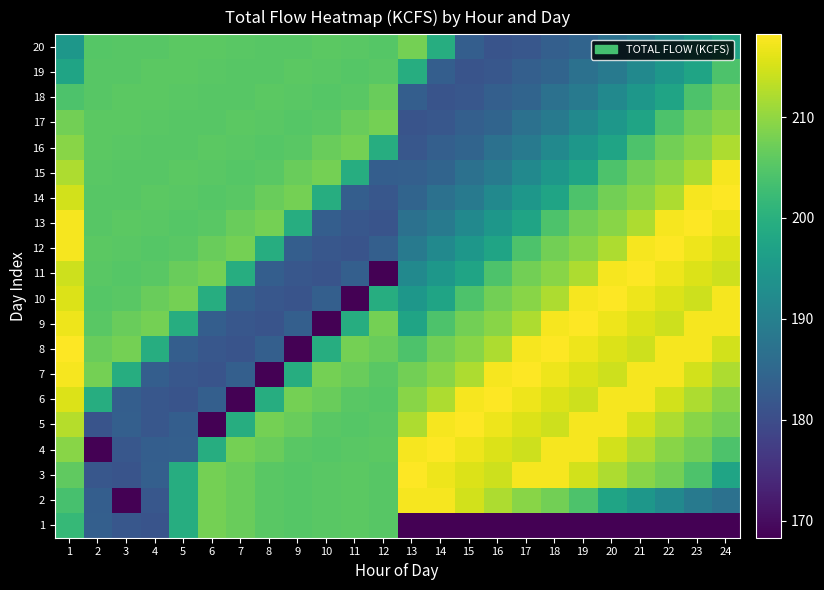

Reading left to right, transcribe all the data shown in this chart.

1: 1=201.8	2=183.4	3=181.9	4=181.2	5=199.4	6=207.7	7=206.7	8=205.4	9=205.0	10=205.4	11=205.6	12=205.2	13=0.0	14=0.0	15=0.0	16=0.0	17=0.0	18=0.0	19=0.0	20=1.2	21=0.0	22=0.0	23=0.0	24=0.0
2: 1=203.6	2=183.2	3=168.3	4=181.9	5=199.4	6=207.7	7=206.7	8=205.4	9=205.0	10=205.4	11=205.6	12=205.2	13=217.5	14=217.5	15=214.8	16=212.0	17=209.4	18=207.5	19=204.2	20=197.5	21=194.7	22=192.0	23=188.9	24=186.9
3: 1=206.0	2=181.9	3=181.2	4=183.4	5=199.4	6=207.7	7=206.7	8=205.4	9=205.0	10=205.4	11=205.6	12=205.2	13=218.2	14=217.0	15=215.6	16=214.4	17=217.5	18=217.5	19=214.8	20=212.0	21=209.4	22=207.5	23=204.2	24=197.5
4: 1=209.4	2=168.3	3=181.9	4=183.2	5=183.4	6=199.4	7=207.7	8=206.7	9=205.4	10=205.0	11=205.4	12=205.6	13=217.5	14=218.2	15=217.0	16=215.6	17=214.4	18=217.5	19=217.5	20=214.8	21=212.0	22=209.4	23=207.5	24=204.2
5: 1=212.7	2=181.2	3=183.4	4=181.9	5=183.2	6=168.3	7=199.4	8=207.7	9=206.7	10=205.4	11=205.0	12=205.4	13=212.0	14=217.5	15=218.2	16=217.0	17=215.6	18=214.4	19=217.5	20=217.5	21=214.8	22=212.0	23=209.4	24=207.5
6: 1=215.5	2=199.4	3=183.2	4=181.9	5=181.2	6=183.4	7=168.3	8=199.4	9=207.7	10=206.7	11=205.4	12=205.0	13=209.4	14=212.0	15=217.5	16=218.2	17=217.0	18=215.6	19=214.4	20=217.5	21=217.5	22=214.8	23=212.0	24=209.4
7: 1=217.5	2=207.7	3=199.4	4=183.2	5=181.9	6=181.2	7=183.4	8=168.3	9=199.4	10=207.7	11=206.7	12=205.4	13=207.5	14=209.4	15=212.0	16=217.5	17=218.2	18=217.0	19=215.6	20=214.4	21=217.5	22=217.5	23=214.8	24=212.0
8: 1=218.2	2=206.7	3=207.7	4=199.4	5=183.2	6=181.9	7=181.2	8=183.4	9=168.3	10=199.4	11=207.7	12=206.7	13=204.2	14=207.5	15=209.4	16=212.0	17=217.5	18=218.2	19=217.0	20=215.6	21=214.4	22=217.5	23=217.5	24=214.8
9: 1=217.0	2=205.4	3=206.7	4=207.7	5=199.4	6=183.2	7=181.9	8=181.2	9=183.4	10=168.3	11=199.4	12=207.7	13=197.5	14=204.2	15=207.5	16=209.4	17=212.0	18=217.5	19=218.2	20=217.0	21=215.6	22=214.4	23=217.5	24=217.5
10: 1=215.6	2=205.0	3=205.4	4=206.7	5=207.7	6=199.4	7=183.2	8=181.9	9=181.2	10=183.4	11=168.3	12=199.4	13=194.7	14=197.5	15=204.2	16=207.5	17=209.4	18=212.0	19=217.5	20=218.2	21=217.0	22=215.6	23=214.4	24=217.5
11: 1=214.4	2=205.4	3=205.0	4=205.4	5=206.7	6=207.7	7=199.4	8=183.2	9=181.9	10=181.2	11=183.4	12=168.3	13=192.0	14=194.7	15=197.5	16=204.2	17=207.5	18=209.4	19=212.0	20=217.5	21=218.2	22=217.0	23=215.6	24=214.4
12: 1=217.5	2=205.6	3=205.4	4=205.0	5=205.4	6=206.7	7=207.7	8=199.4	9=183.2	10=181.9	11=181.2	12=183.4	13=188.9	14=192.0	15=194.7	16=197.5	17=204.2	18=207.5	19=209.4	20=212.0	21=217.5	22=218.2	23=217.0	24=215.6
13: 1=217.5	2=205.2	3=205.6	4=205.4	5=205.0	6=205.4	7=206.7	8=207.7	9=199.4	10=183.2	11=181.9	12=181.2	13=186.9	14=188.9	15=192.0	16=194.7	17=197.5	18=204.2	19=207.5	20=209.4	21=212.0	22=217.5	23=218.2	24=217.0
14: 1=214.8	2=205.2	3=205.2	4=205.6	5=205.4	6=205.0	7=205.4	8=206.7	9=207.7	10=199.4	11=183.2	12=181.9	13=184.3	14=186.9	15=188.9	16=192.0	17=194.7	18=197.5	19=204.2	20=207.5	21=209.4	22=212.0	23=217.5	24=218.2
15: 1=212.0	2=205.4	3=205.2	4=205.2	5=205.6	6=205.4	7=205.0	8=205.4	9=206.7	10=207.7	11=199.4	12=183.2	13=183.4	14=184.3	15=186.9	16=188.9	17=192.0	18=194.7	19=197.5	20=204.2	21=207.5	22=209.4	23=212.0	24=217.5
16: 1=209.4	2=205.6	3=205.4	4=205.2	5=205.2	6=205.6	7=205.4	8=205.0	9=205.4	10=206.7	11=207.7	12=199.4	13=181.9	14=183.4	15=184.3	16=186.9	17=188.9	18=192.0	19=194.7	20=197.5	21=204.2	22=207.5	23=209.4	24=212.0
17: 1=207.5	2=205.6	3=205.6	4=205.4	5=205.2	6=205.2	7=205.6	8=205.4	9=205.0	10=205.4	11=206.7	12=207.7	13=181.2	14=181.9	15=183.4	16=184.3	17=186.9	18=188.9	19=192.0	20=194.7	21=197.5	22=204.2	23=207.5	24=209.4
18: 1=204.2	2=205.2	3=205.6	4=205.6	5=205.4	6=205.2	7=205.2	8=205.6	9=205.4	10=205.0	11=205.4	12=206.7	13=183.2	14=181.2	15=181.9	16=183.4	17=184.3	18=186.9	19=188.9	20=192.0	21=194.7	22=197.5	23=204.2	24=207.5
19: 1=197.5	2=205.2	3=205.2	4=205.6	5=205.6	6=205.4	7=205.2	8=205.2	9=205.6	10=205.4	11=205.0	12=205.4	13=199.4	14=183.2	15=181.2	16=181.9	17=183.4	18=184.3	19=186.9	20=188.9	21=192.0	22=194.7	23=197.5	24=204.2
20: 1=194.7	2=205.0	3=205.2	4=205.2	5=205.6	6=205.6	7=205.4	8=205.2	9=205.2	10=205.6	11=205.4	12=205.0	13=207.7	14=199.4	15=183.2	16=181.2	17=181.9	18=183.4	19=184.3	20=186.9	21=188.9	22=192.0	23=194.7	24=197.5